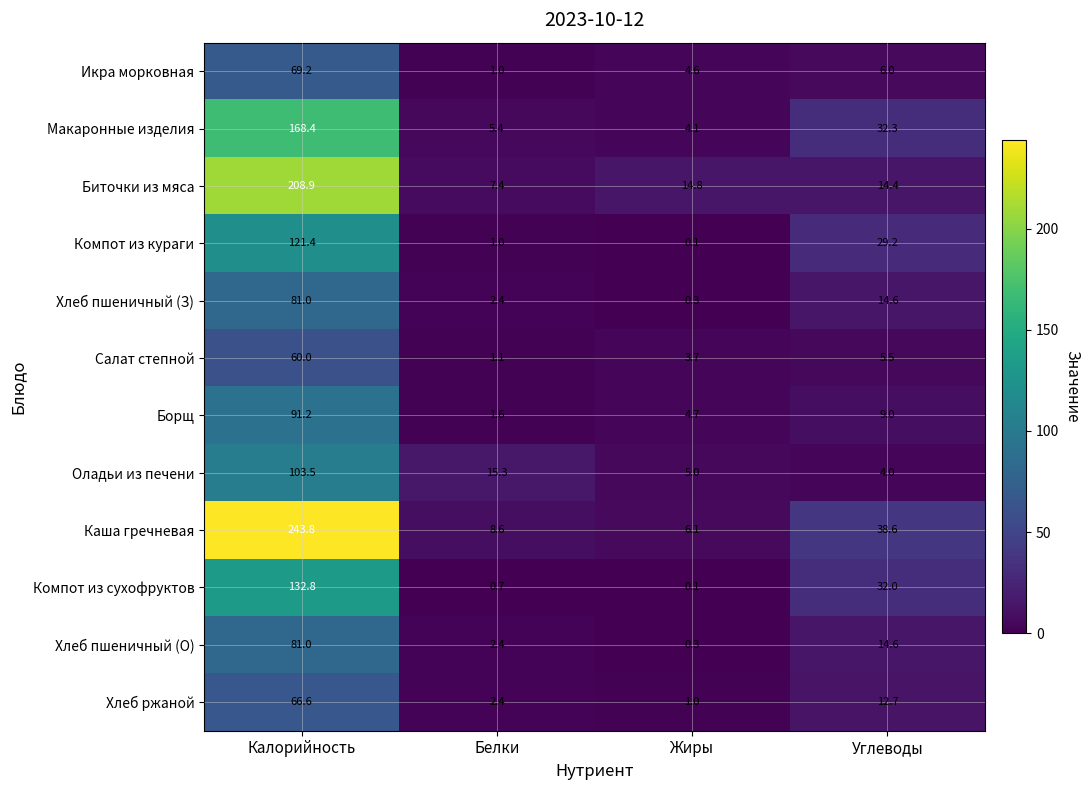

Where is Биточки из мяса nearest to the value 108?

Жиры